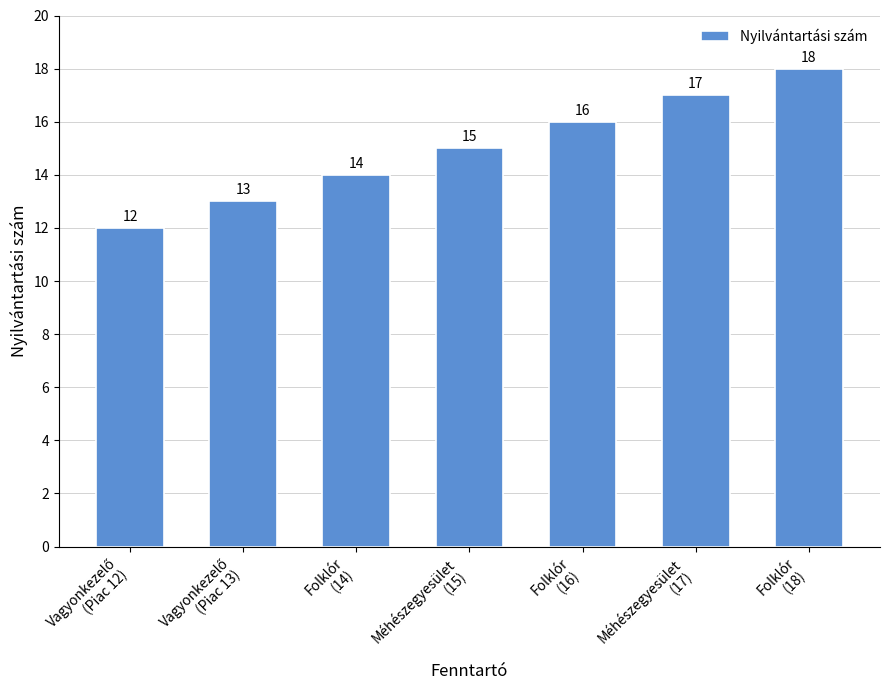

Read the value at Méhészegyesület
(17).

17